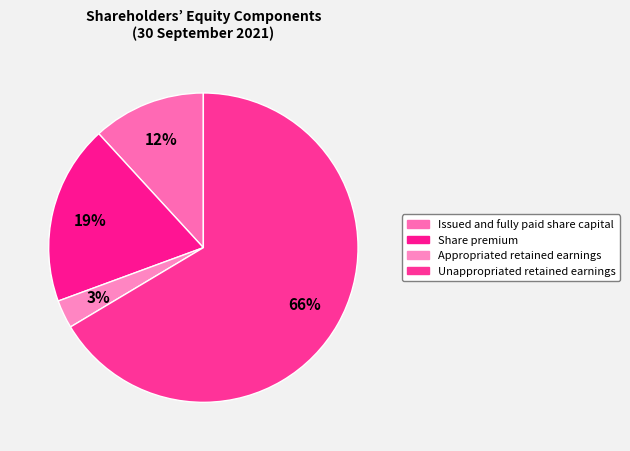

What is the smallest slice in the pie chart?

Appropriated retained earnings